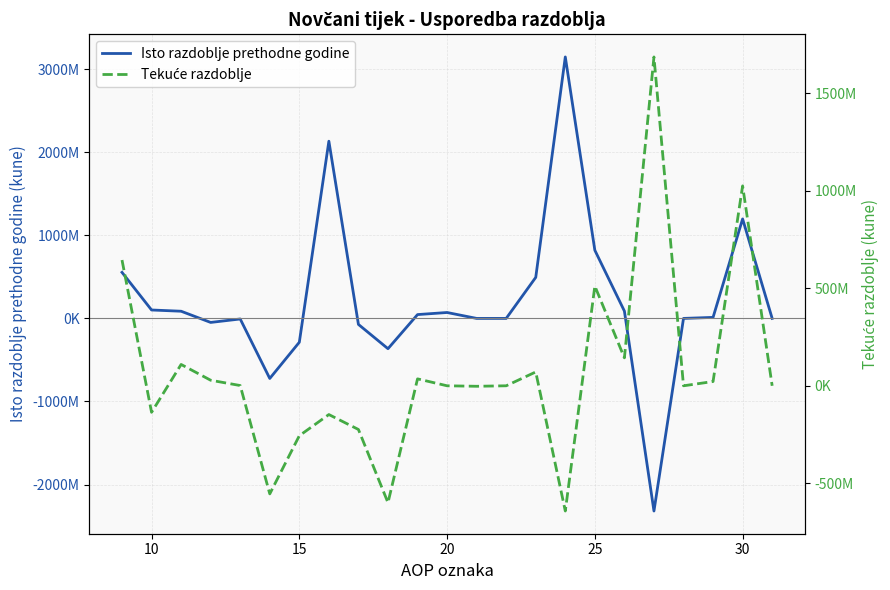

What is the average value of the Tekuće razdoblje series?

74680235